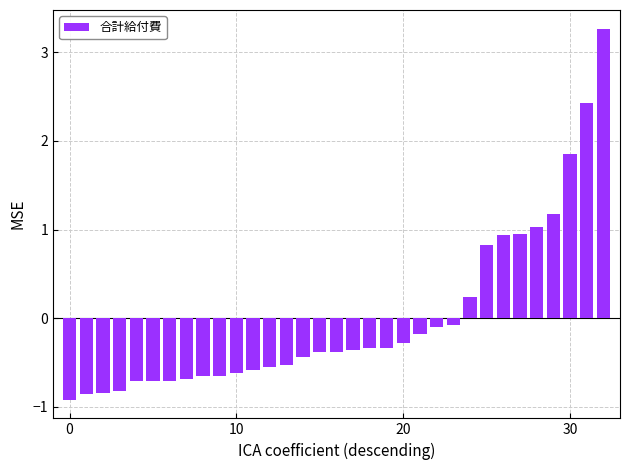

What is the maximum value shown in the chart?

3.3